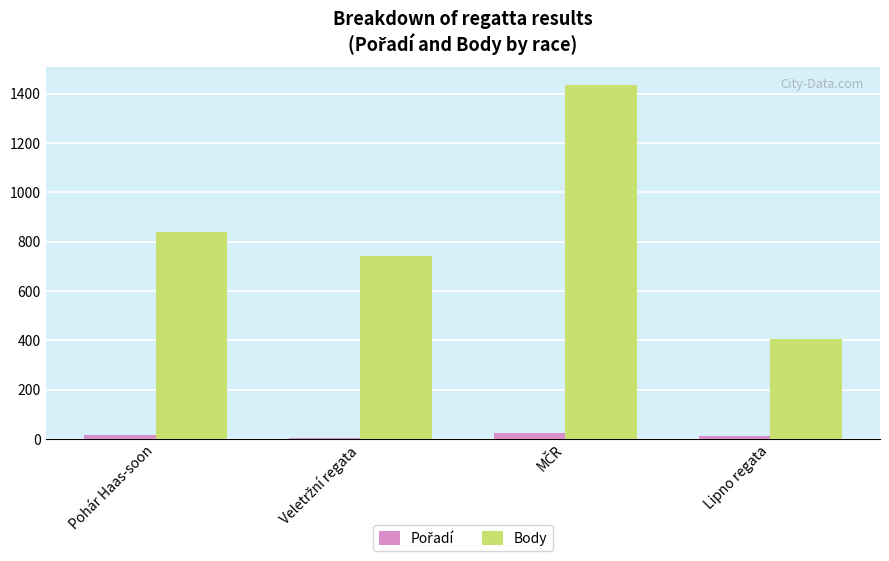

Which series has the largest total across all categories?

Body